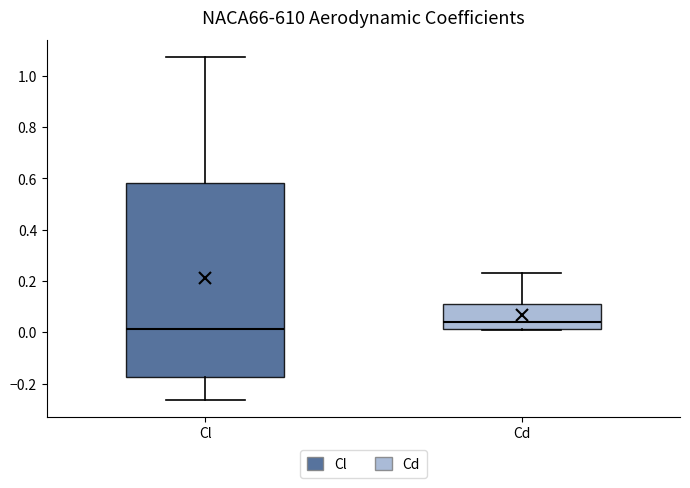

Reading left to right, transcribe this box plot: for each box, give where its median line is, the range the box spans, and where its two whiskers end, as read against the y-axis. The values are not printed on the chart, so give them approximately, as read against the axis.

Cl: median 0.02, box -0.18 to 0.58, whiskers -0.26 to 1.08
Cd: median 0.04, box 0.02 to 0.10, whiskers 0.00 to 0.24